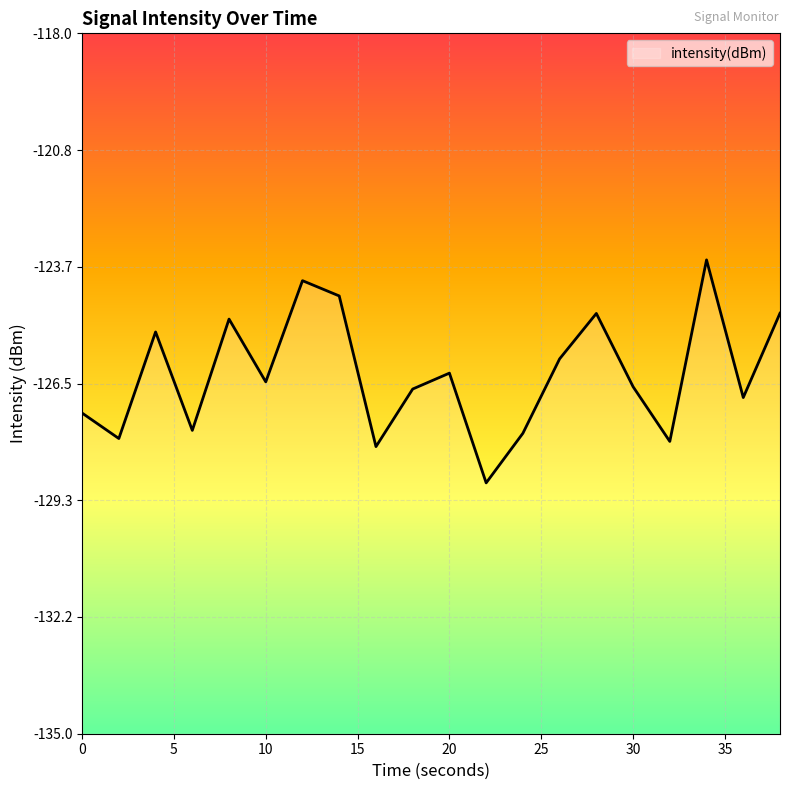

Reading right to left, transcribe all the data shown in this chart.

-124.8	-126.8	-123.5	-127.9	-126.6	-124.8	-125.9	-127.7	-128.9	-126.2	-126.6	-128.0	-124.4	-124.0	-126.5	-124.9	-127.6	-125.2	-127.8	-127.2